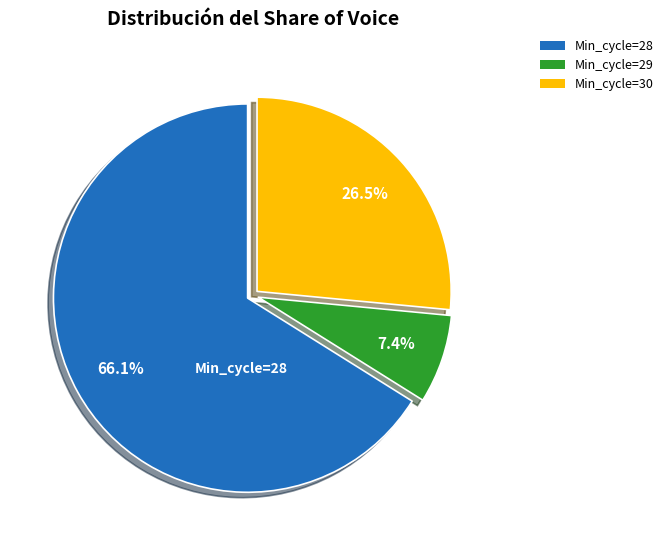

What portion of the pie excludes Min_cycle=29?

92.6%